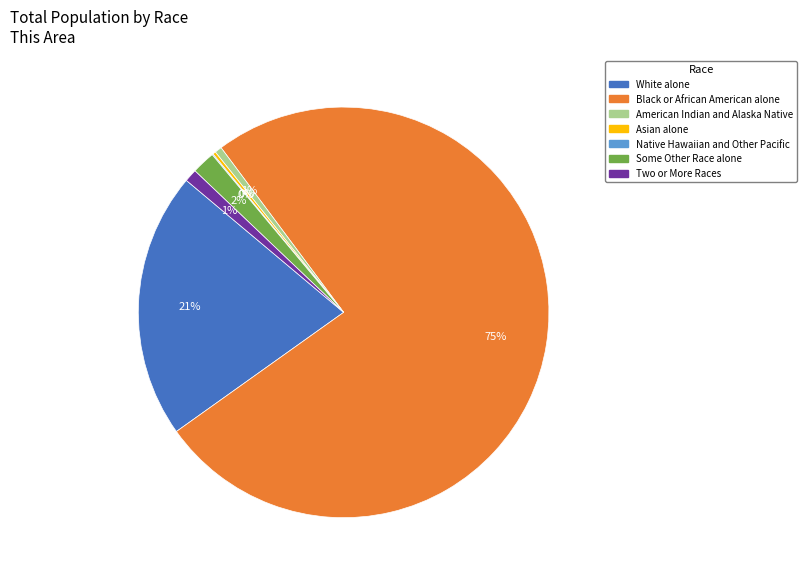

Is the sum of American Indian and Alaska Native and Some Other Race alone greater than half?

No